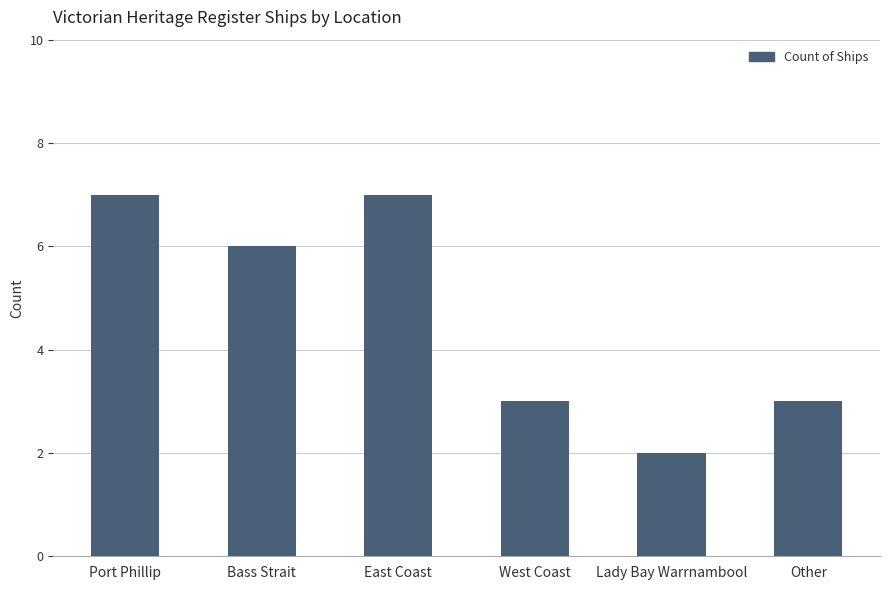

What position from the left is East Coast?

3